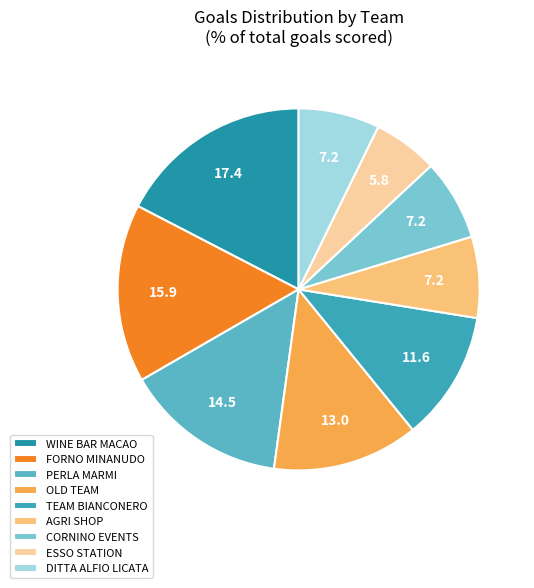

To the nearest percent, what is the difference between the largest and smallest slice percentages?

12%